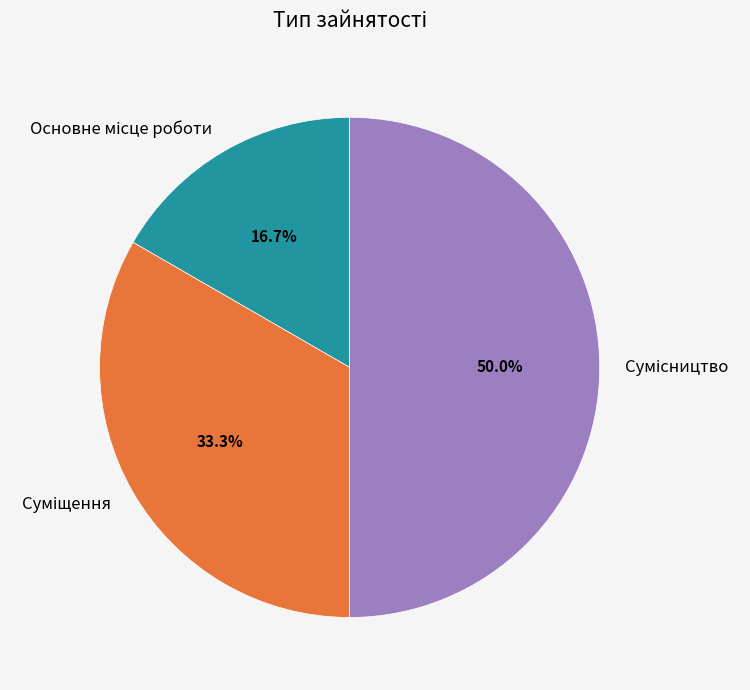

True or false: Суміщення accounts for 33% of the total.

True